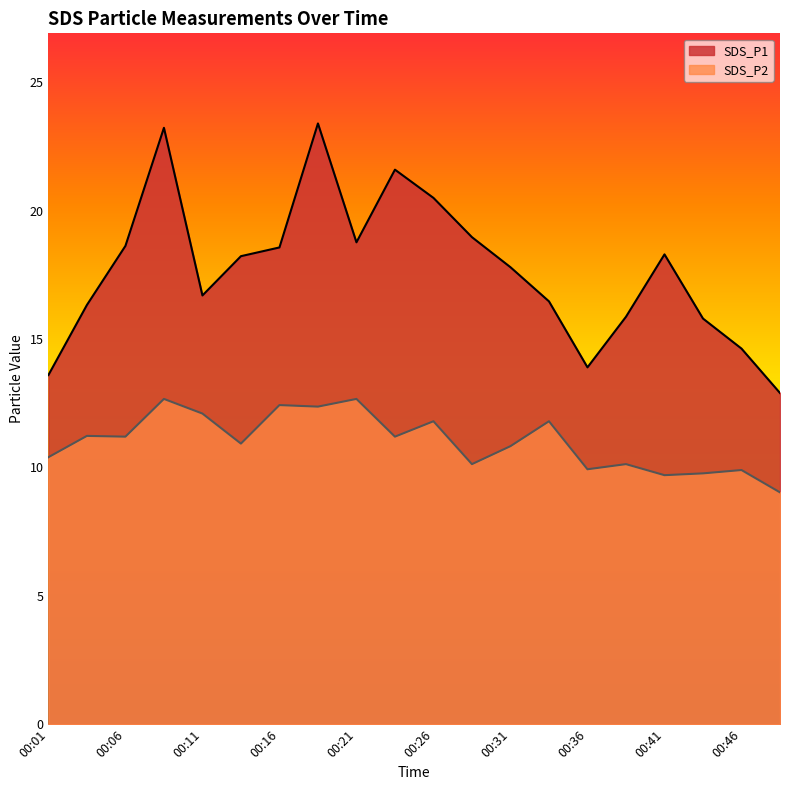

What is the minimum value for SDS_P1?

12.9